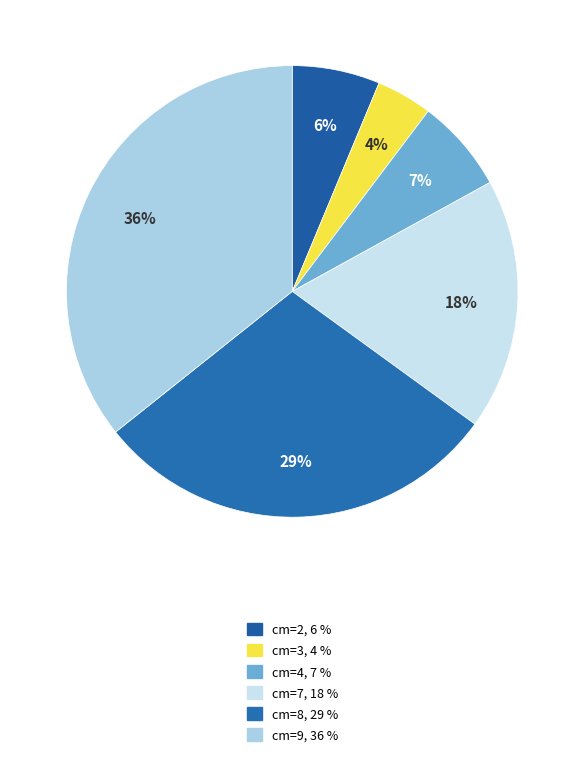

Is it true that cm=7 is 18% of the pie?

True